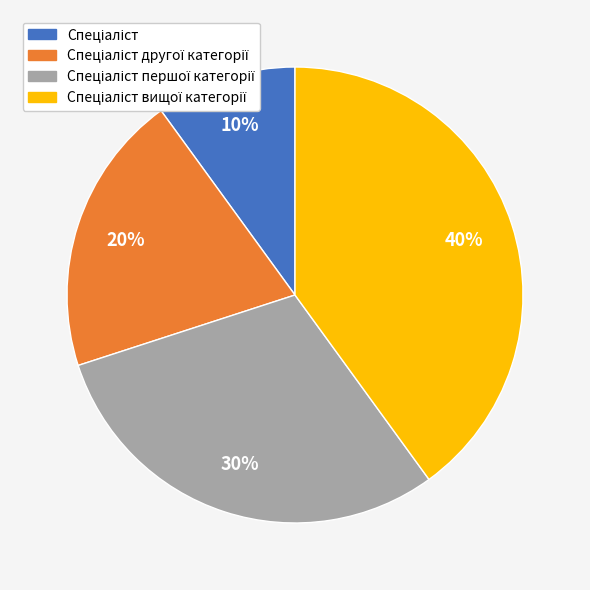

To the nearest percent, what is the average slice percentage?

25%